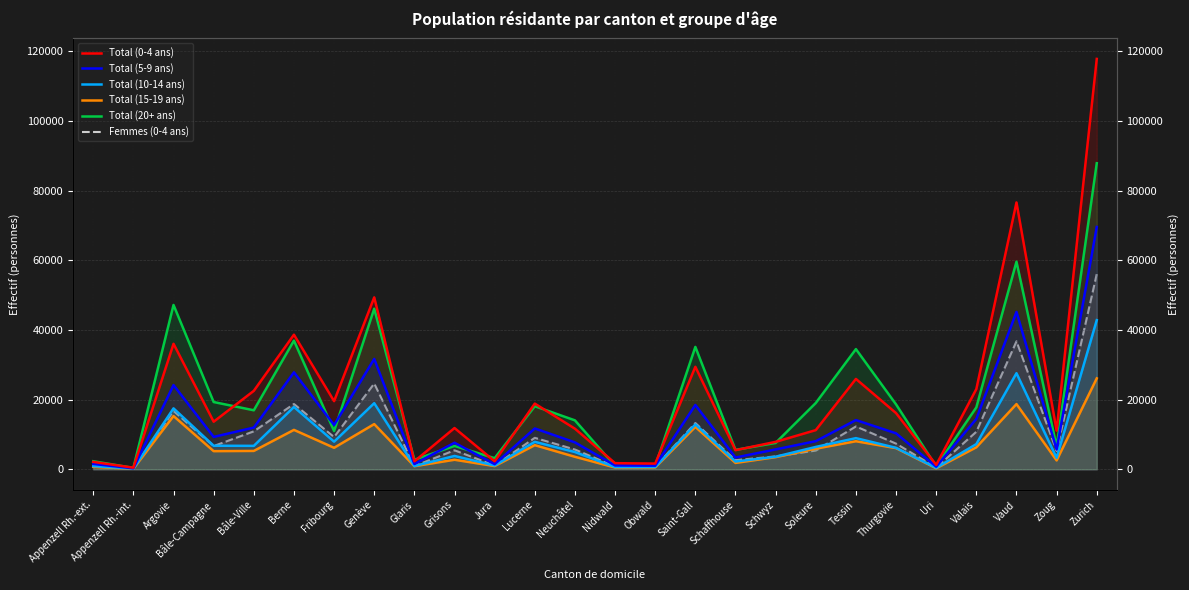

The value of Total (15-19 ans) at Appenzell Rh.-int. is 35. True or false?

False